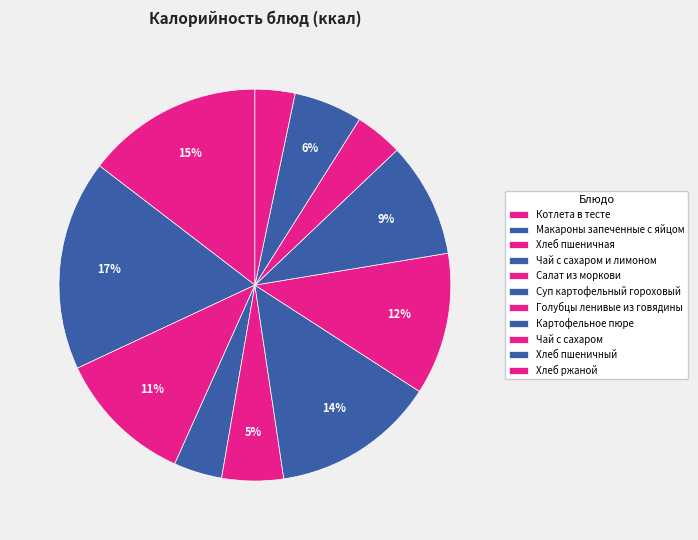

Is there a majority slice in this chart?

No